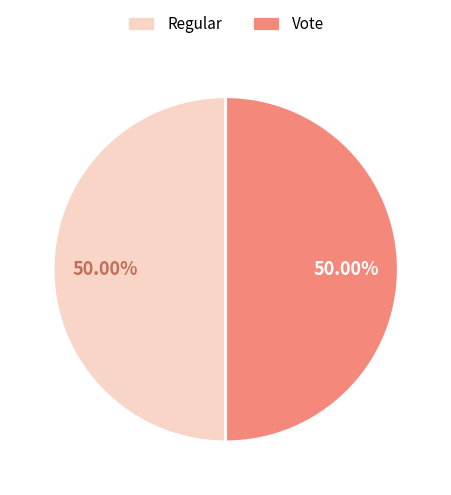

How many segments does this pie chart have?

2